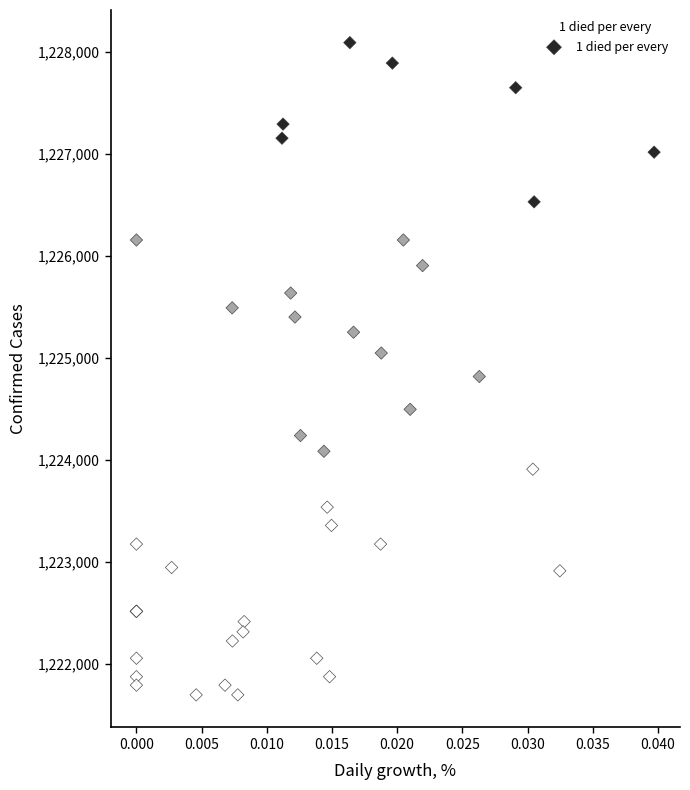

What Y value in the scatter plot is closest to 1224893?

1224817